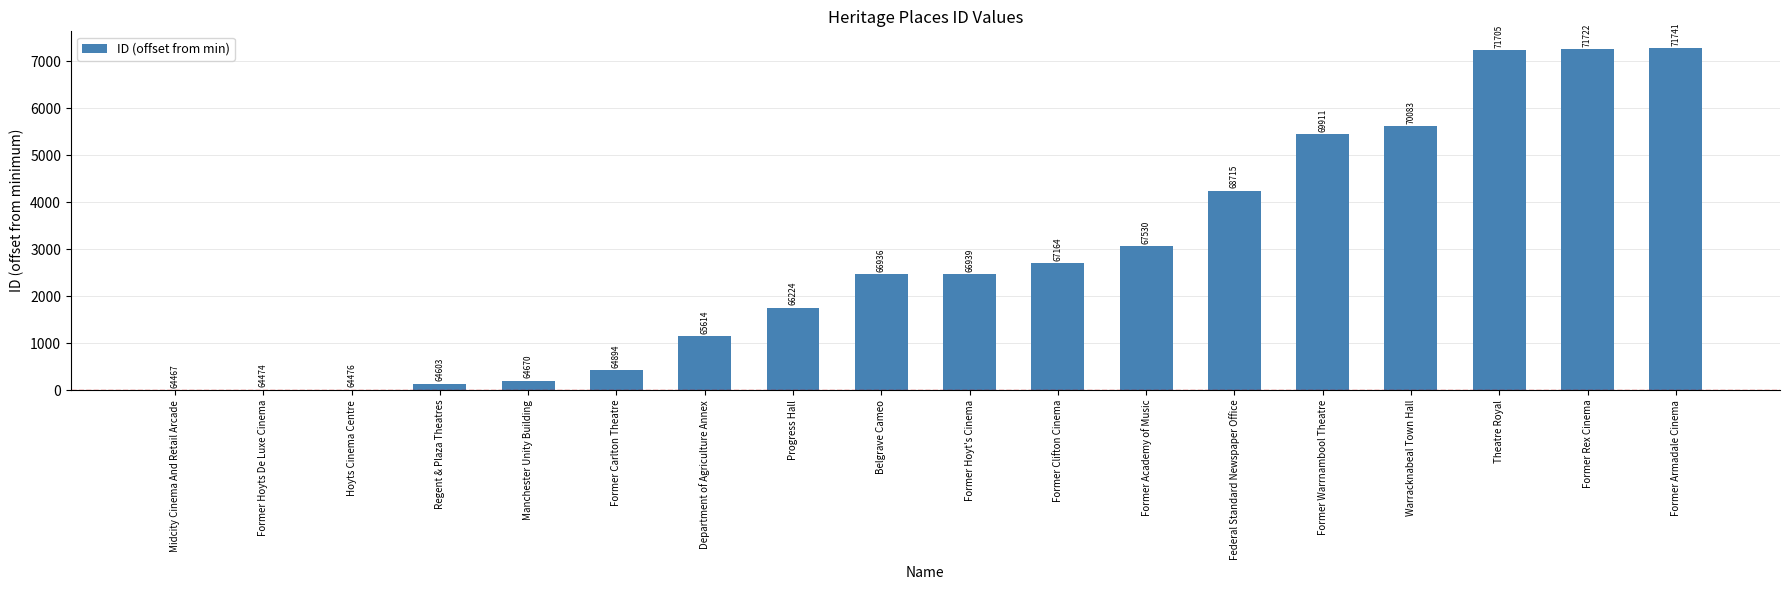

How many bars are there in total?

18